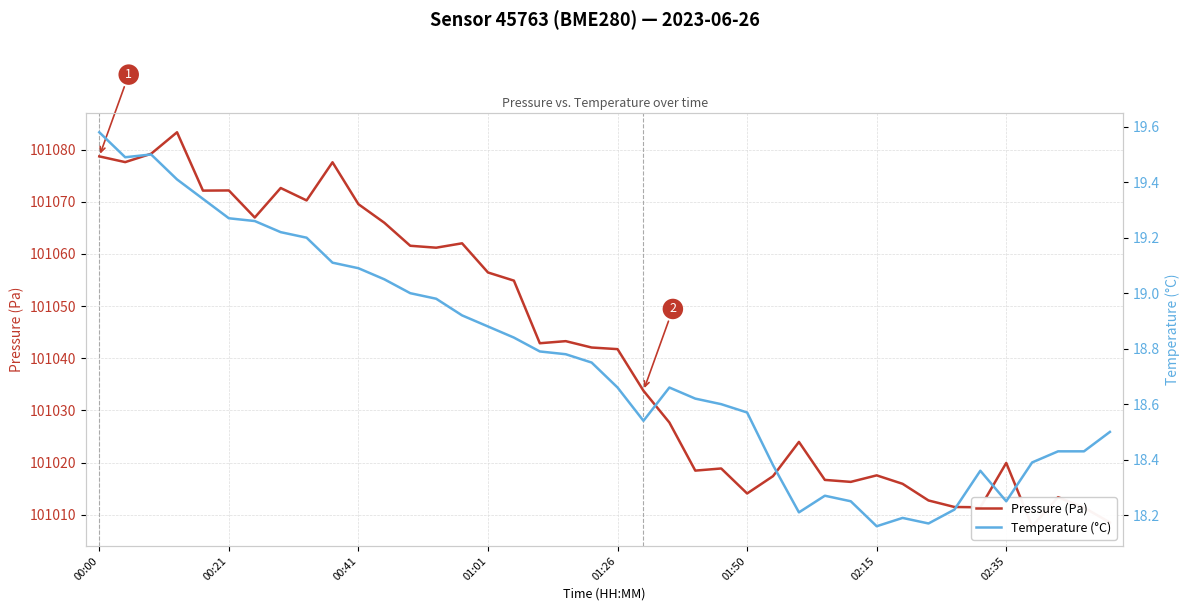

How many interior local valleys does the Temperature (°C) series have?

6